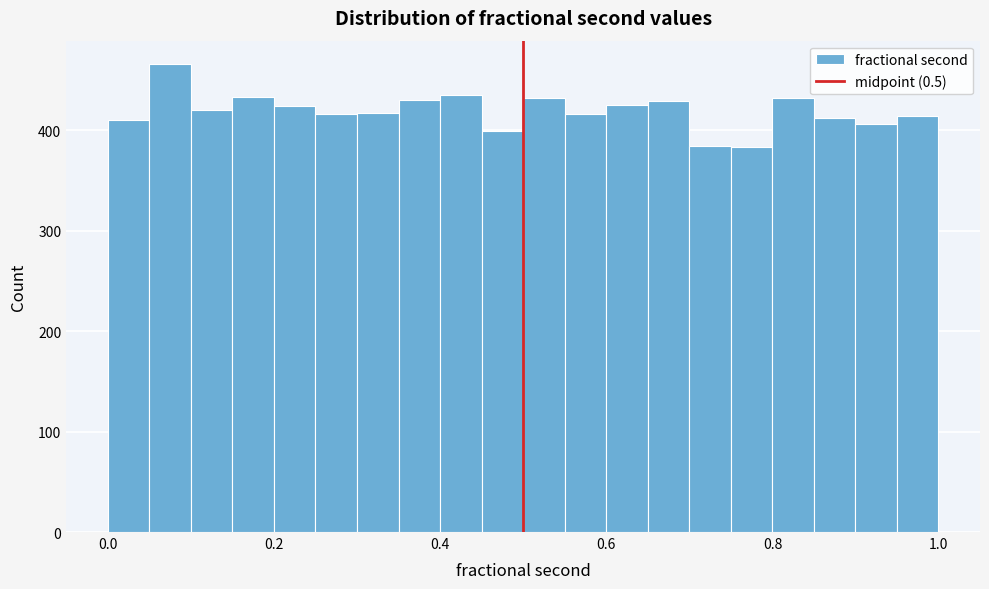

Around what value on the x-axis is the tallest bar? Give the approximate position of its centre, as read against the axis.

0.08